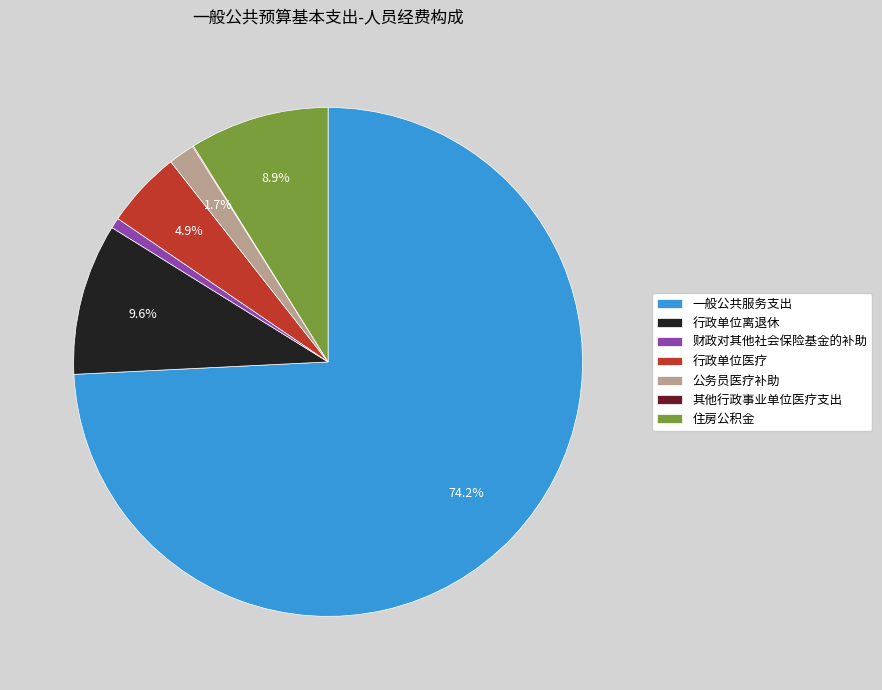

To the nearest percent, what is the average slice percentage?

14%